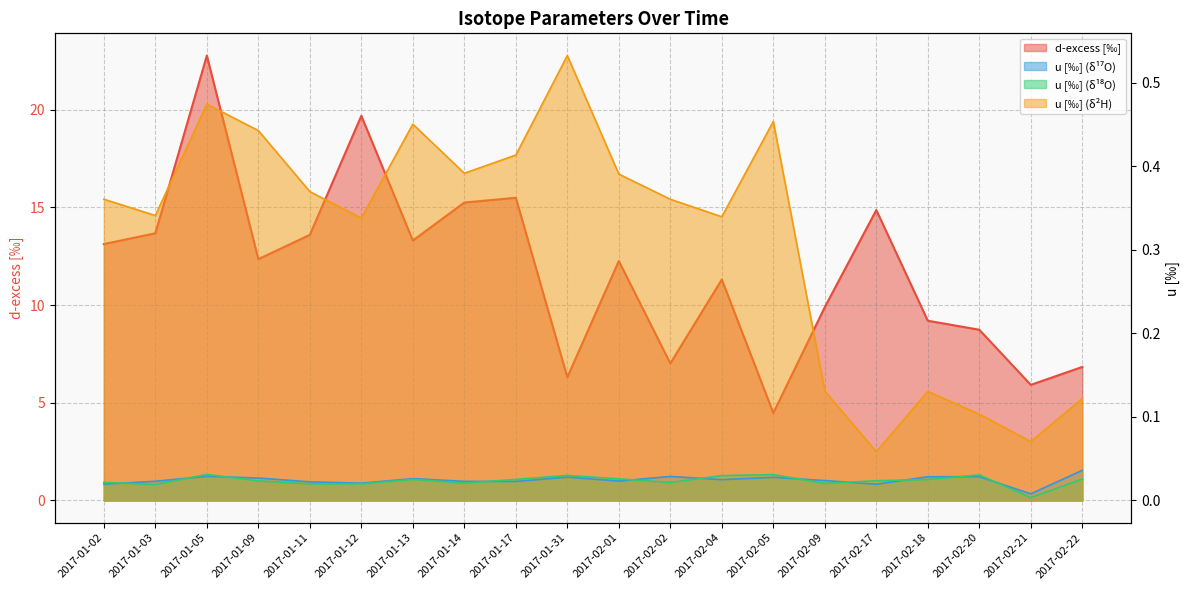

Which series changed the most between 2017-01-14 and 2017-02-22?

d-excess [‰]